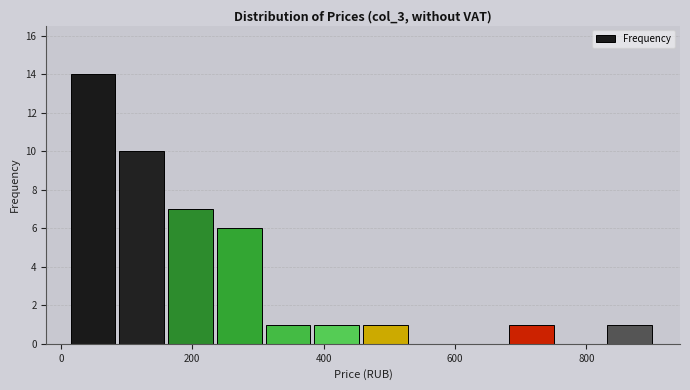

Around what value on the x-axis is the tallest bar? Give the approximate position of its centre, as read against the axis.

40